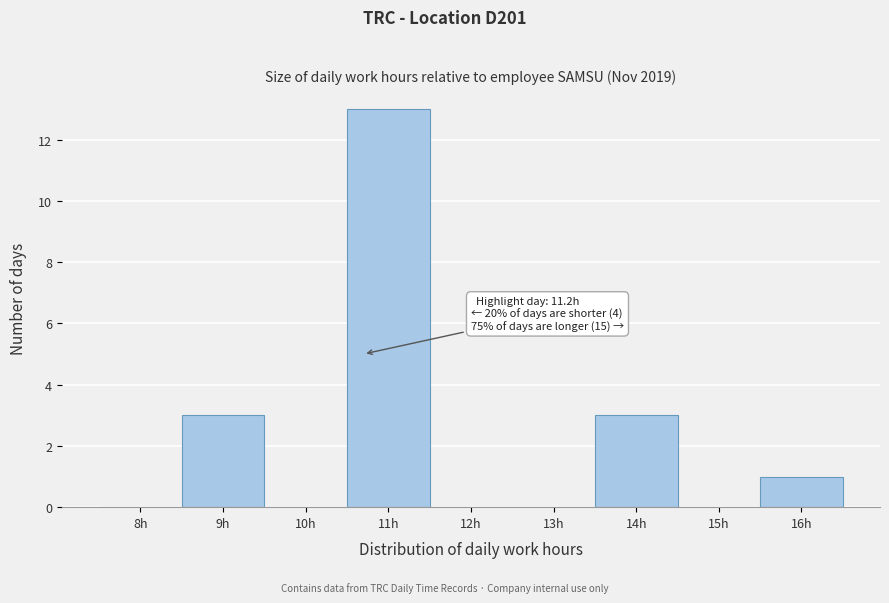

Reading left to right, extract all data points from this chart.

8h=0	9h=3	10h=0	11h=13	12h=0	13h=0	14h=3	15h=0	16h=1